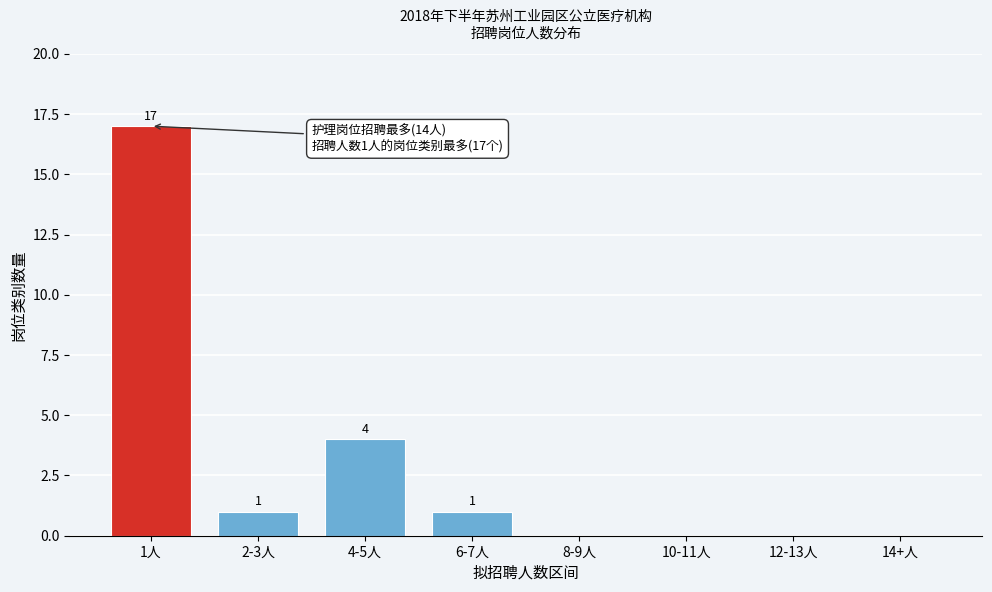

Reading left to right, what are all the values shown in this chart?

1人=17	2-3人=1	4-5人=4	6-7人=1	8-9人=0	10-11人=0	12-13人=0	14+人=0